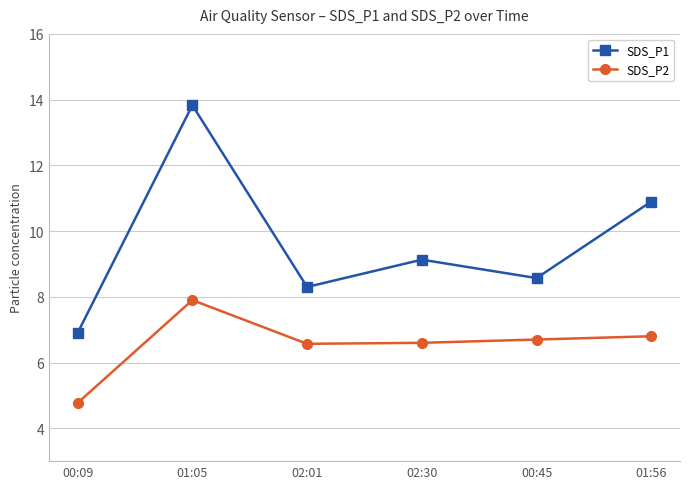

True or false: SDS_P2 and SDS_P1 cross at least once.

False